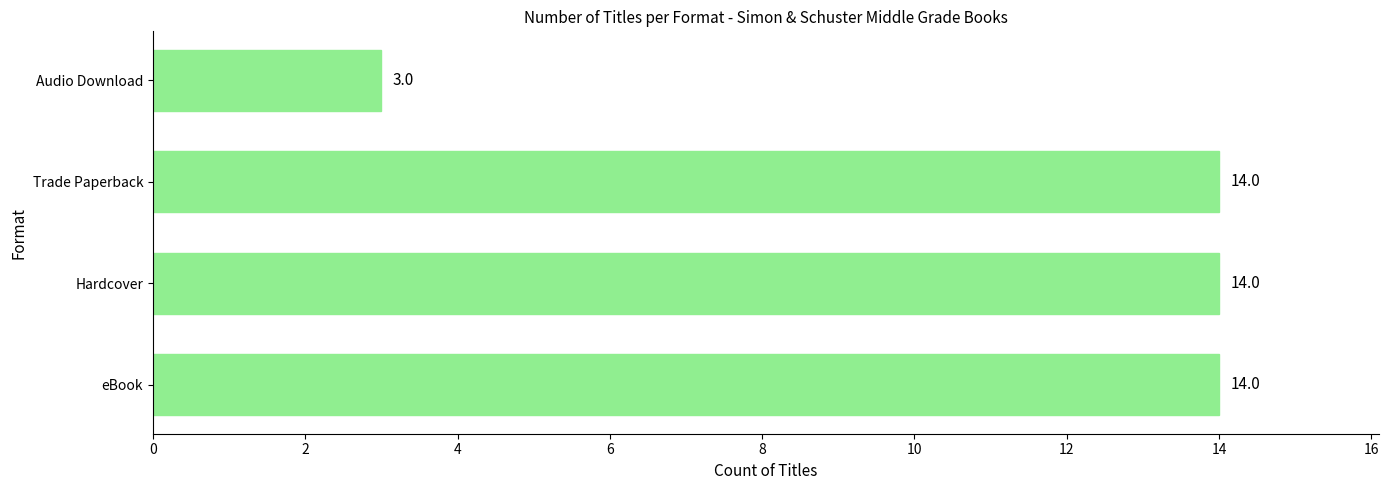

The chart shows a value of 14 at Hardcover. True or false?

True